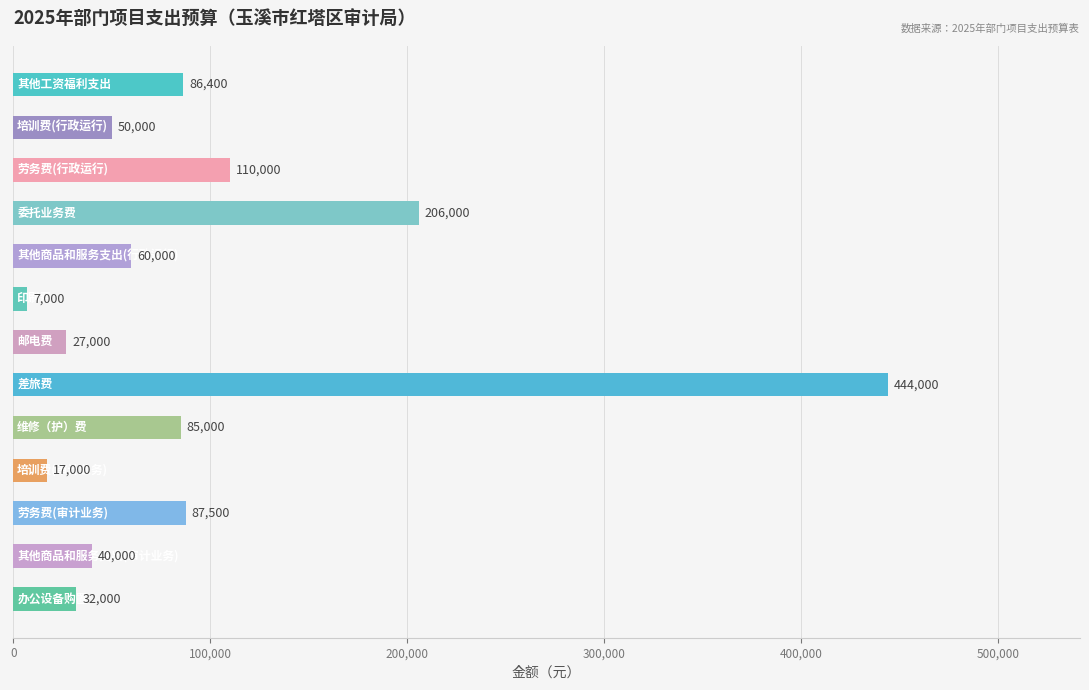

How many distinct data groups are displayed?

1